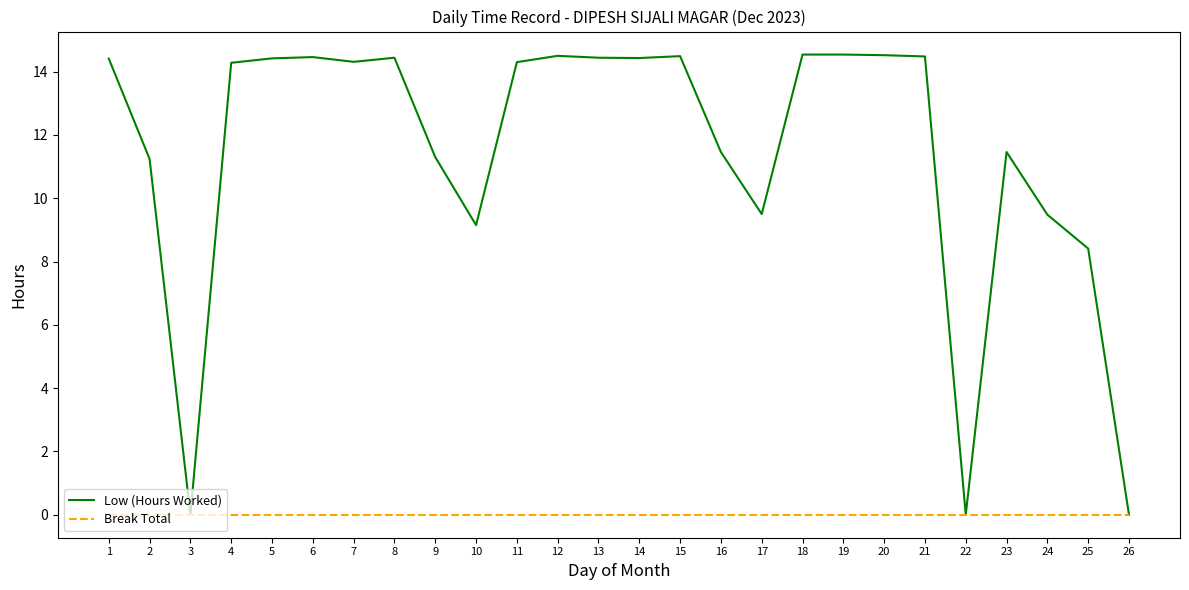

List the series in order of their peak value, lowest first.

Break Total, Low (Hours Worked)